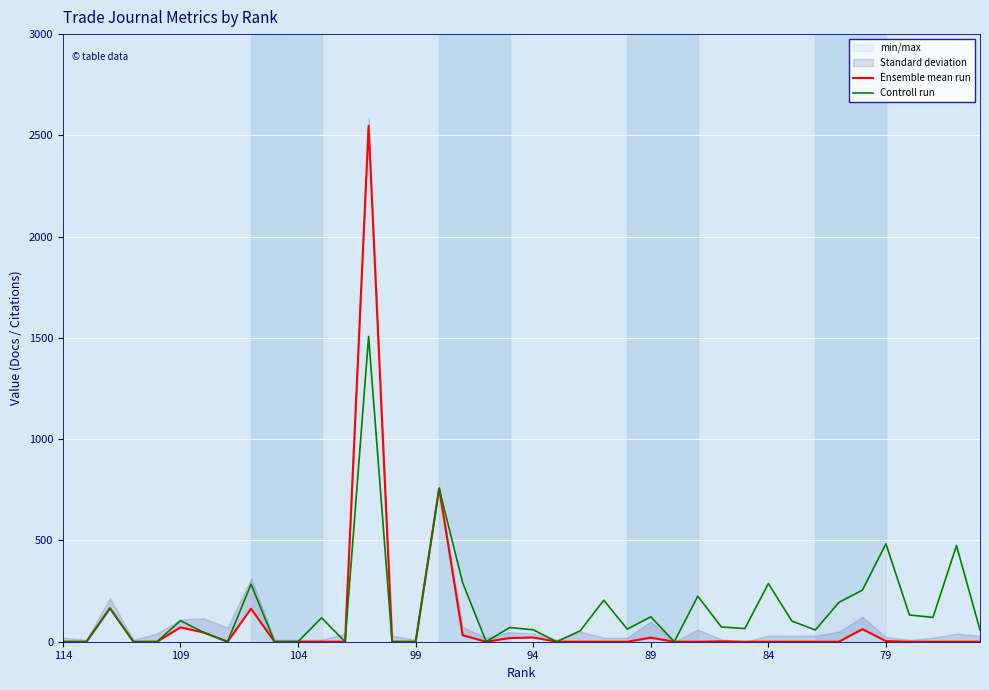

Reading right to left, transcribe all the data shown in this chart.

Ensemble mean run: 0	0	0	0	3	62	0	0	0	0	0	2	0	0	20	0	0	0	0	21	18	0	32	757	0	0	2547	0	0	0	0	163	0	45	71	0	0	166	0	0
Controll run: 58	475	120	132	483	255	194	58	102	287	65	73	225	0	123	62	205	54	0	59	70	0	291	757	0	0	1507	0	118	0	0	284	0	45	104	0	0	164	0	0